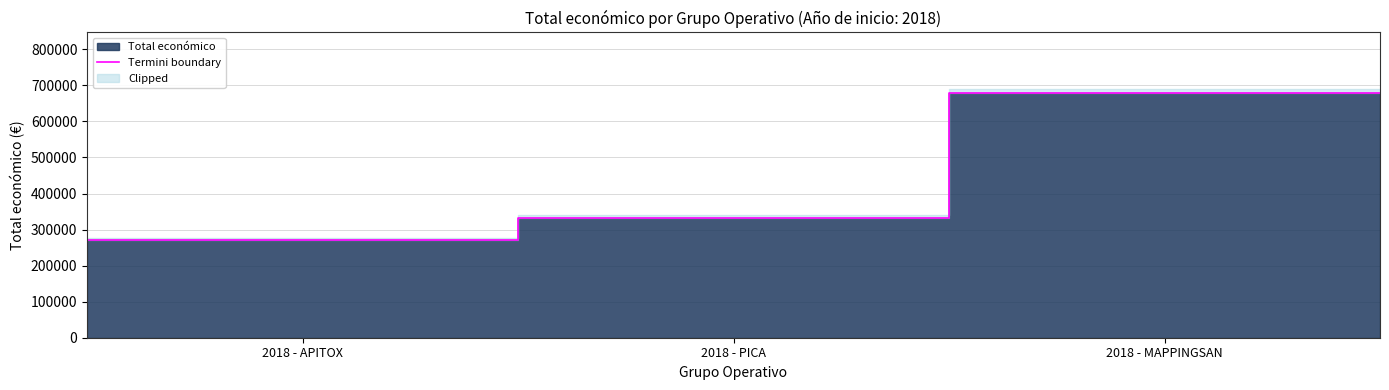

What is the maximum value for Termini boundary?

677425